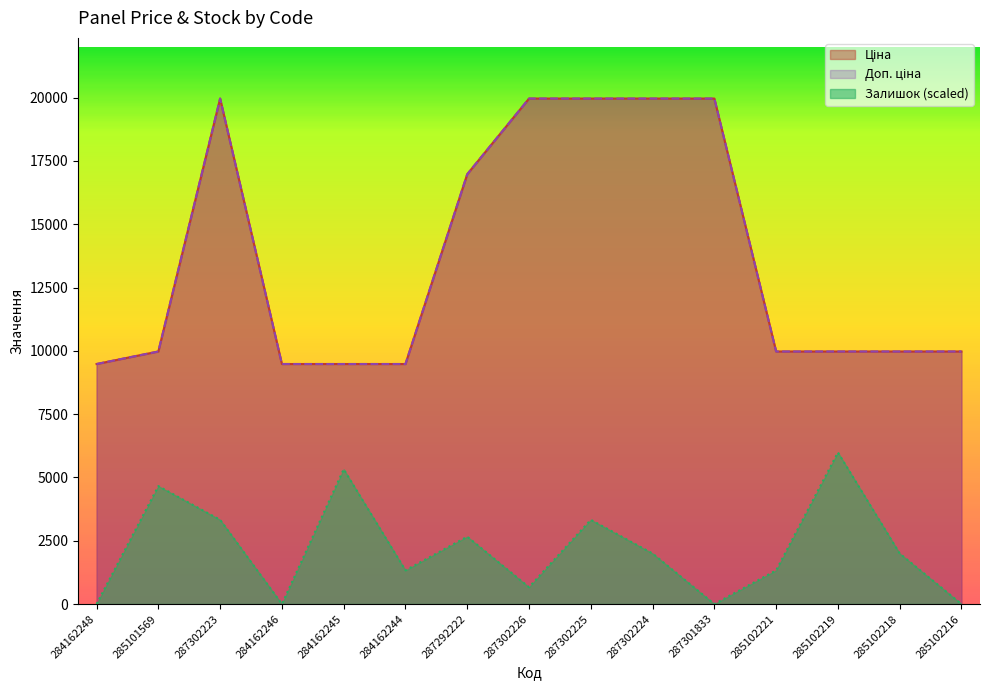

Which series has the widest spread of values?

Ціна